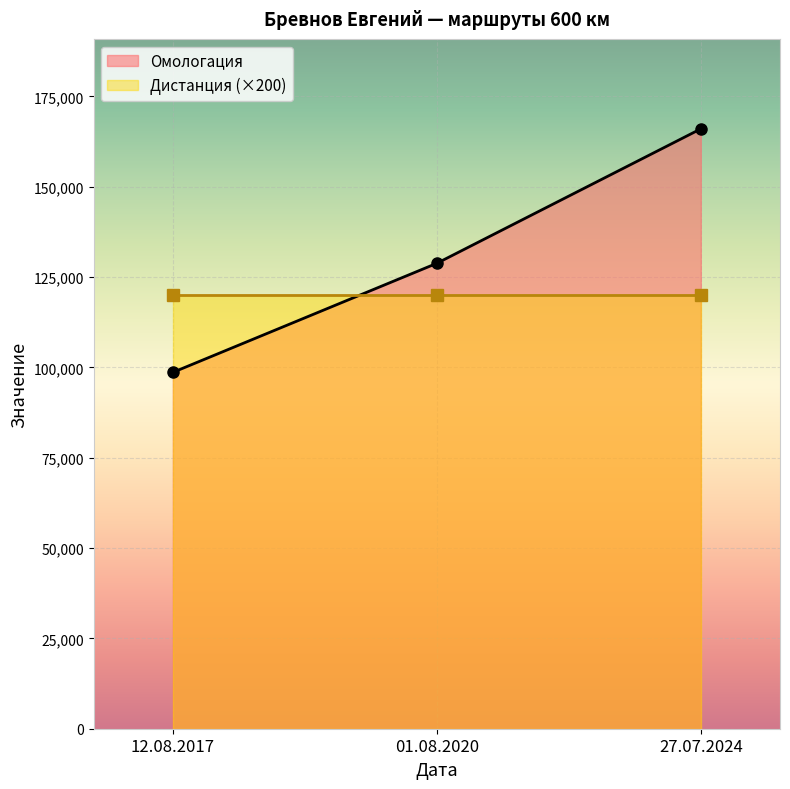

What is the average value of the Дистанция series?

600